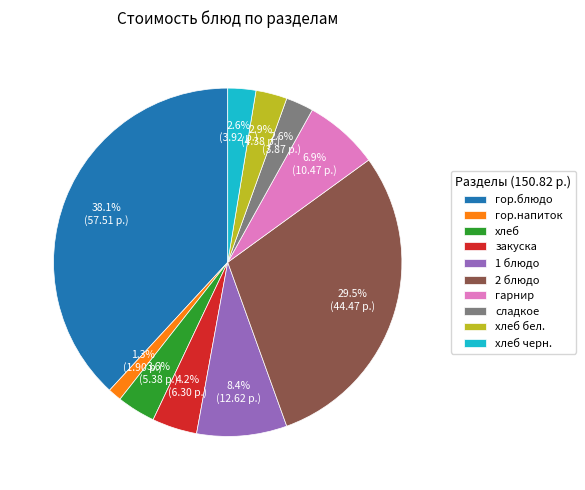

To the nearest percent, what percentage of the pie is закуска?

4%